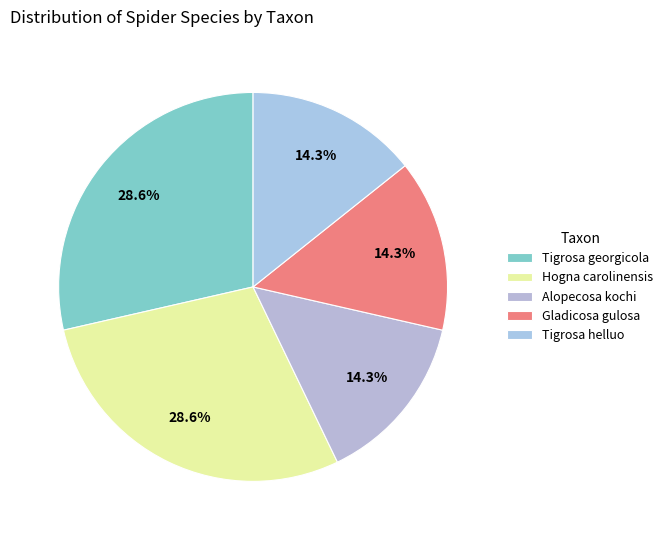

What percentage do Tigrosa helluo and Gladicosa gulosa together represent?

28.6%